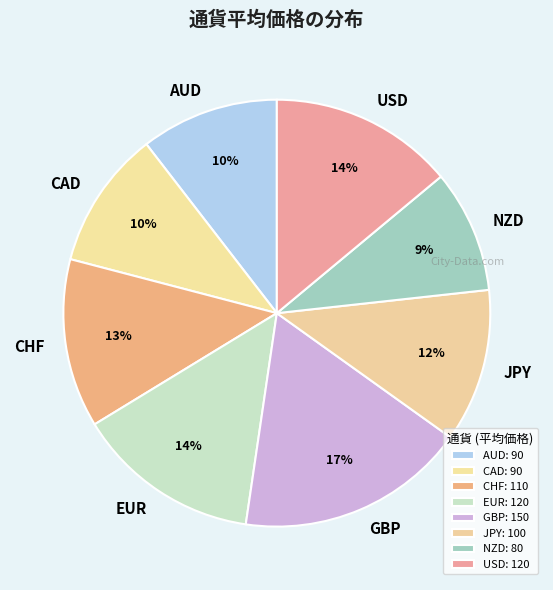

Does NZD account for over 50% of the chart?

No